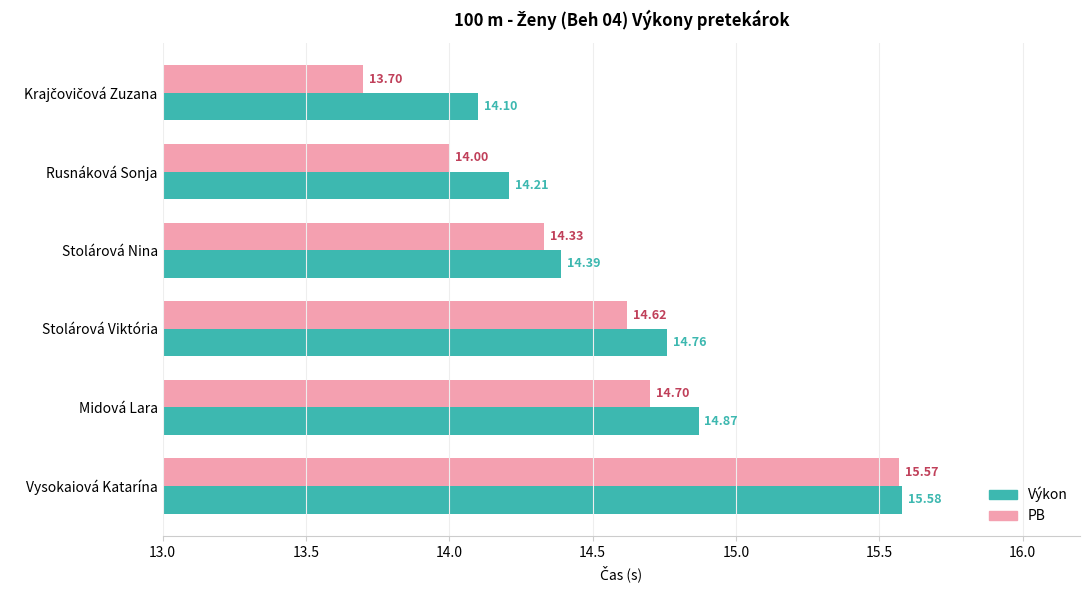

Which category has the highest value across all series?

Vysokaiová Katarína